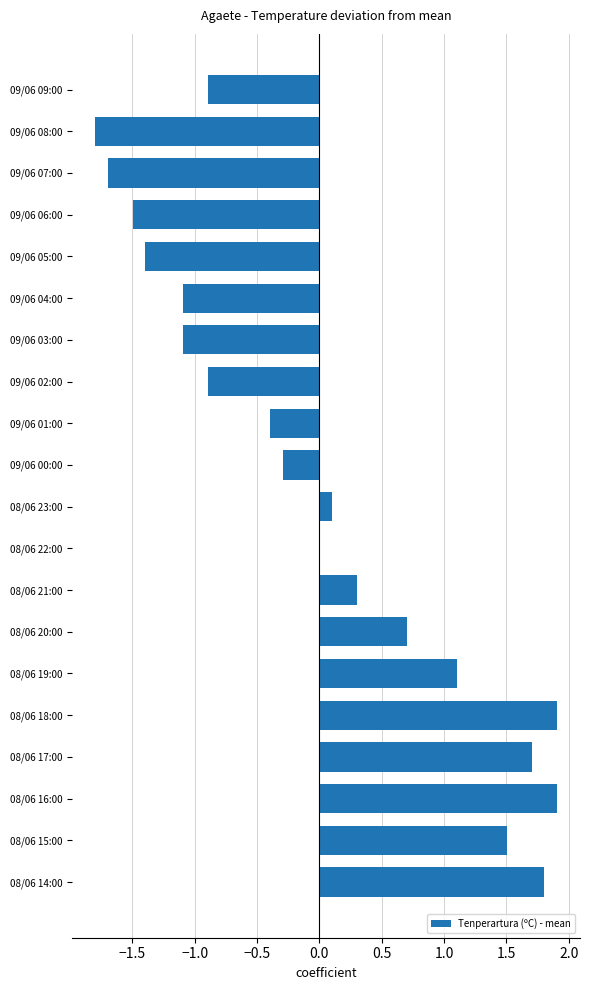

At which label is the value closest to 0?

08/06 22:00